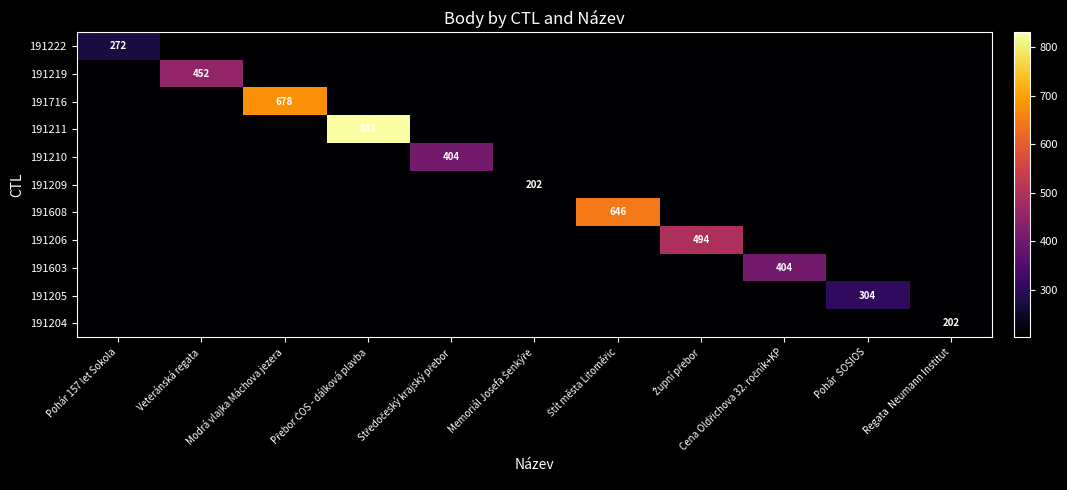

Is it true that 191204 equals 202 at Regata  Neumann Institut?

True